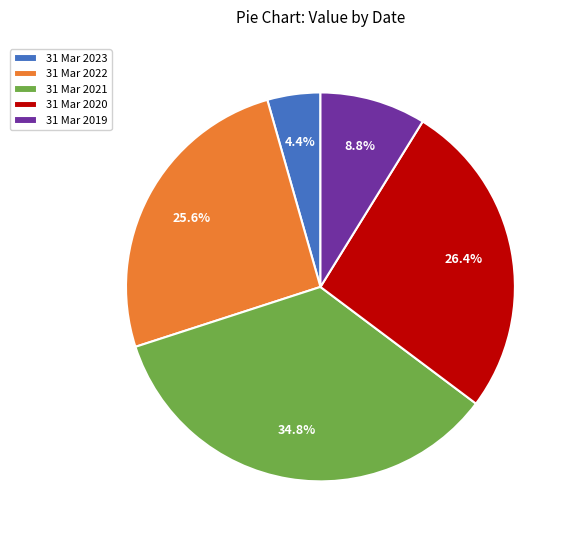

Count the number of slices in the pie.

5